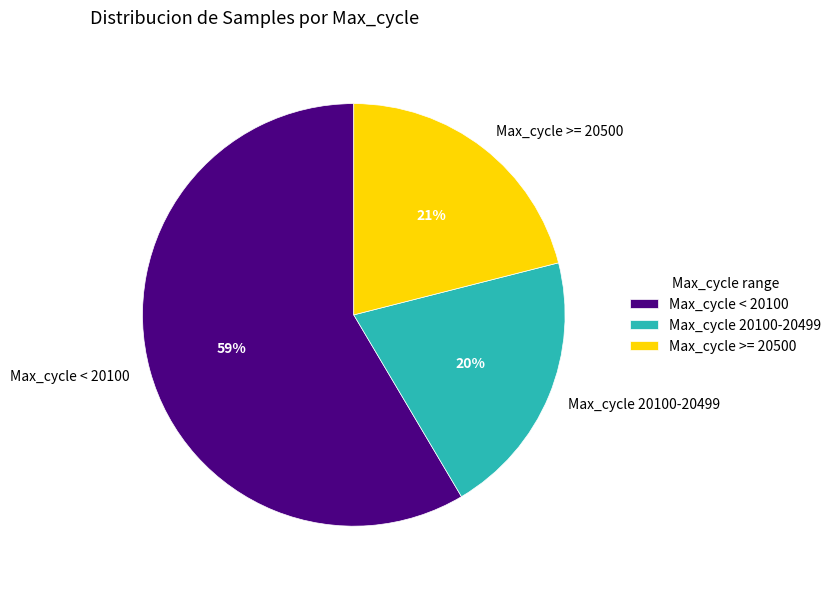

Do Max_cycle < 20100 and Max_cycle >= 20500 together represent more than half of the pie?

Yes